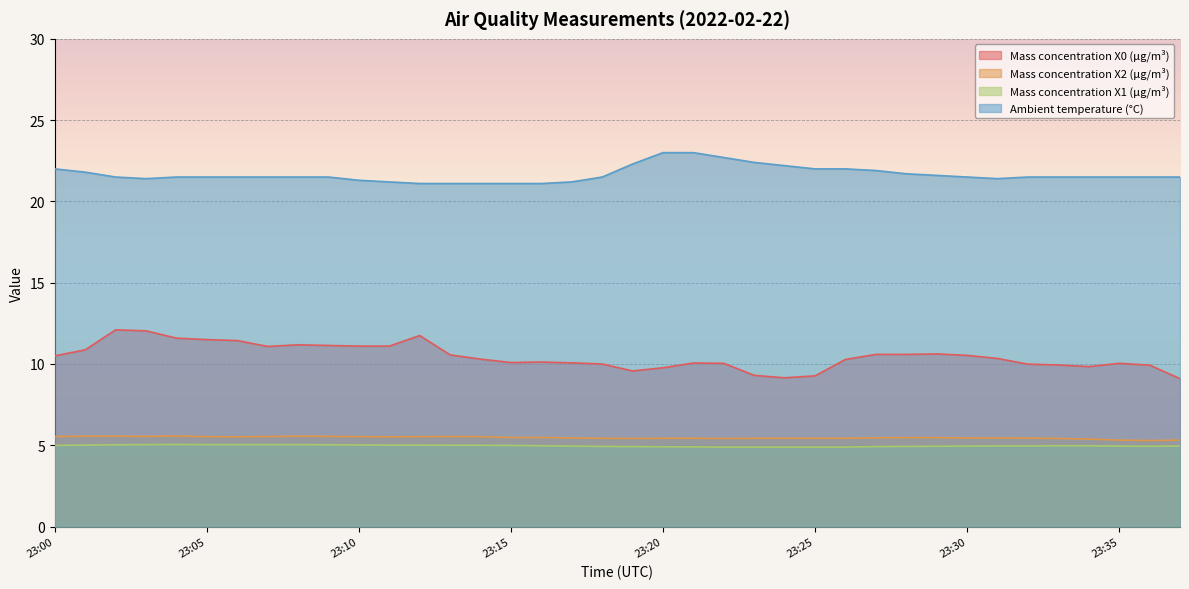

At which category does Mass concentration X2 (μg/m³) reach its first local peak?

23:04